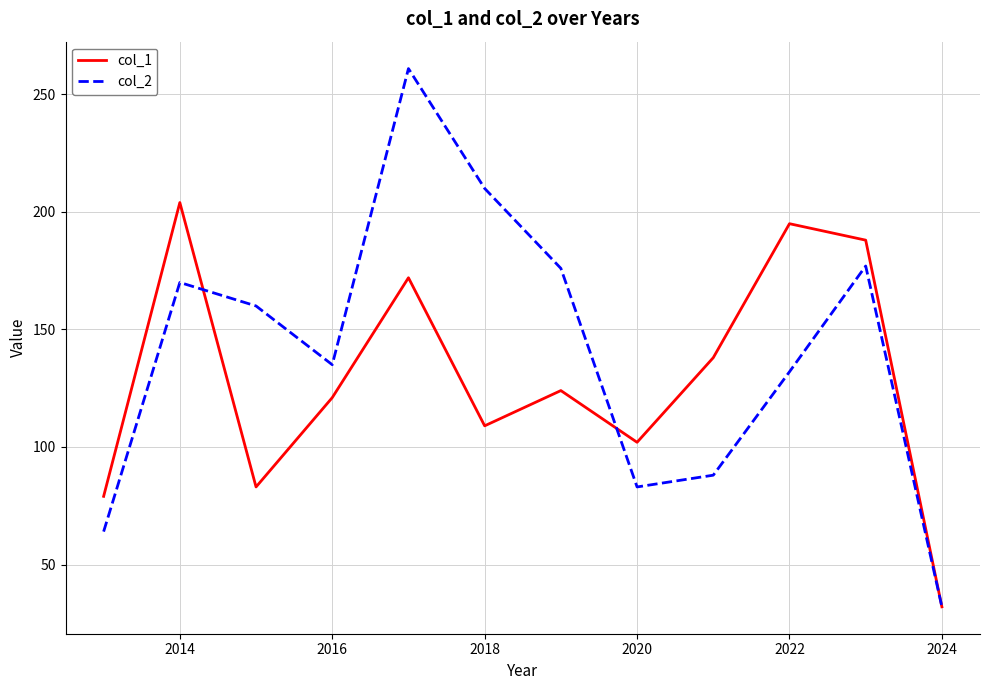

Which series has the widest spread of values?

col_2